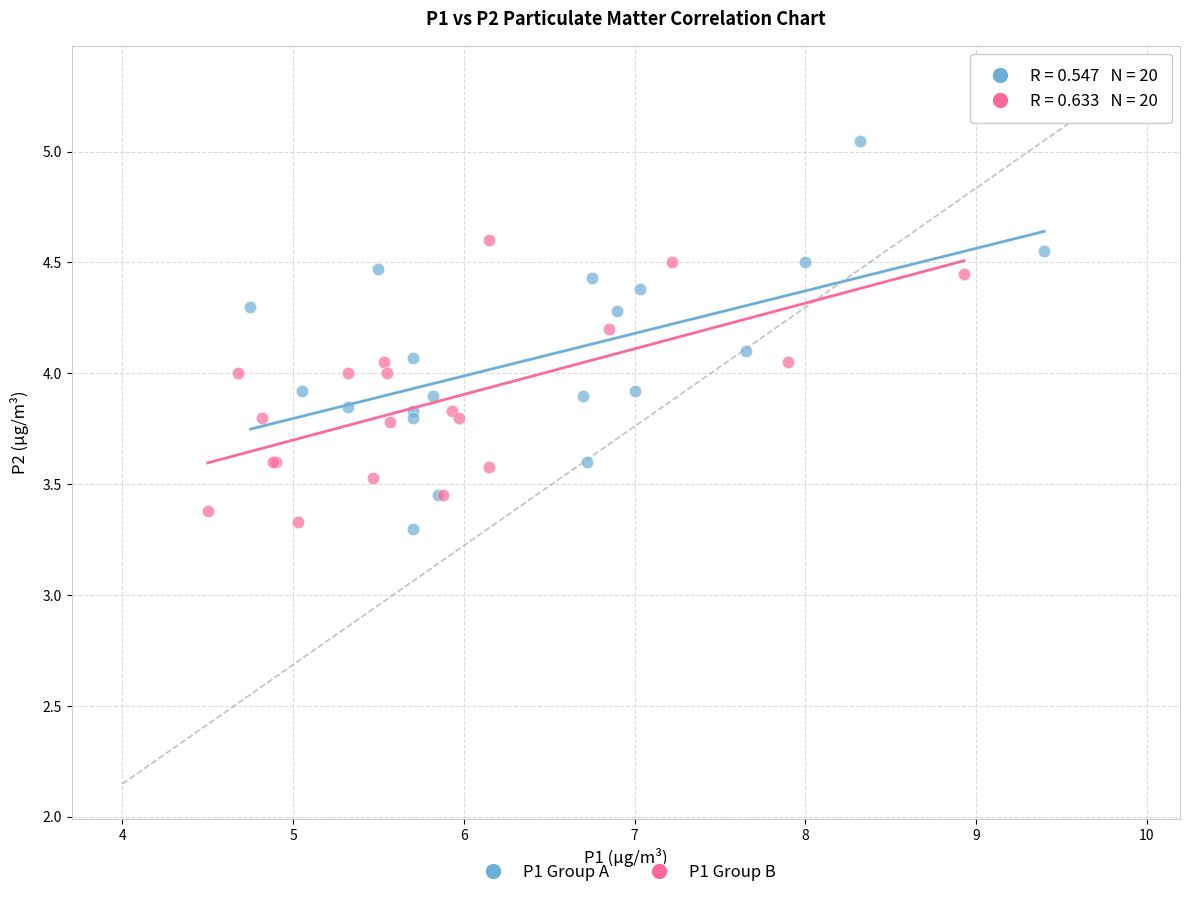

Which series contains the highest Y value?

P1 Group A